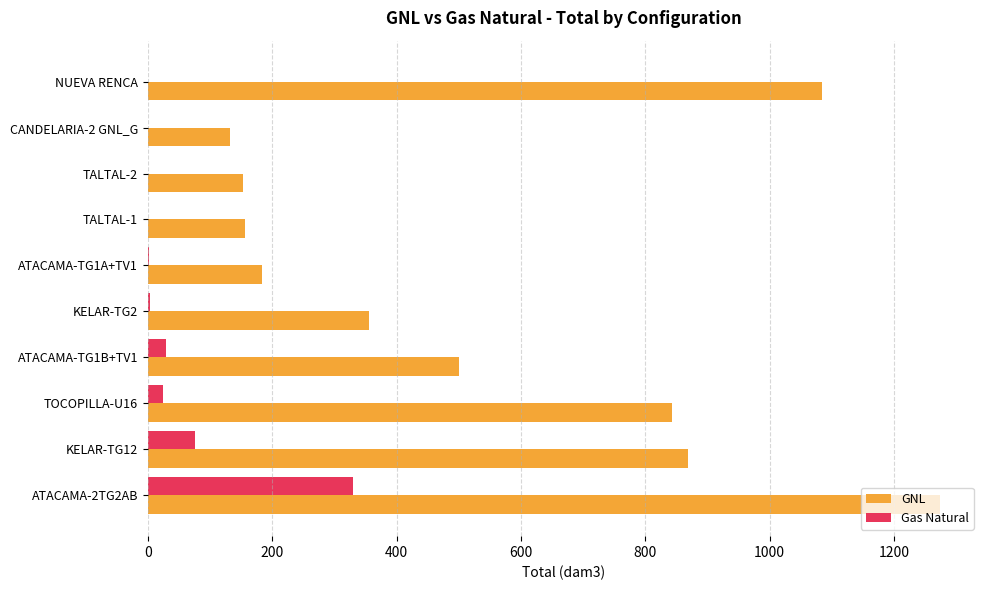

How many values in the Gas Natural series exceed 2?

5